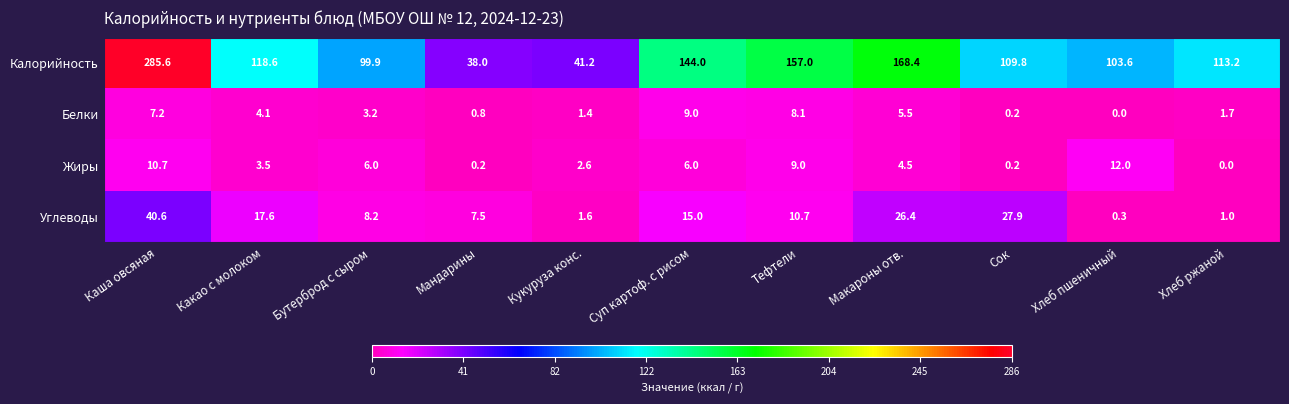

Between Бутерброд с сыром and Кукуруза конс., which series saw the biggest shift?

Калорийность